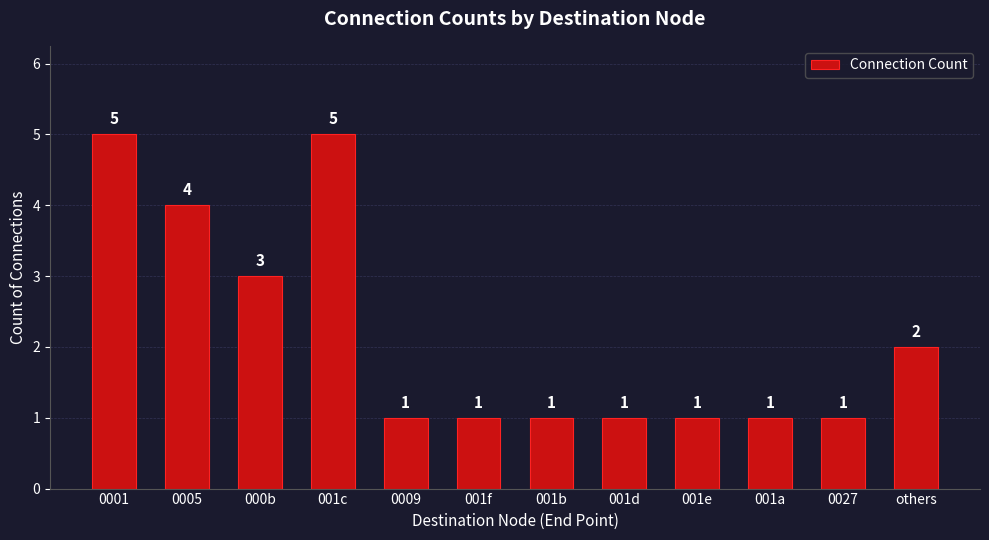

What is the minimum value shown in the chart?

1